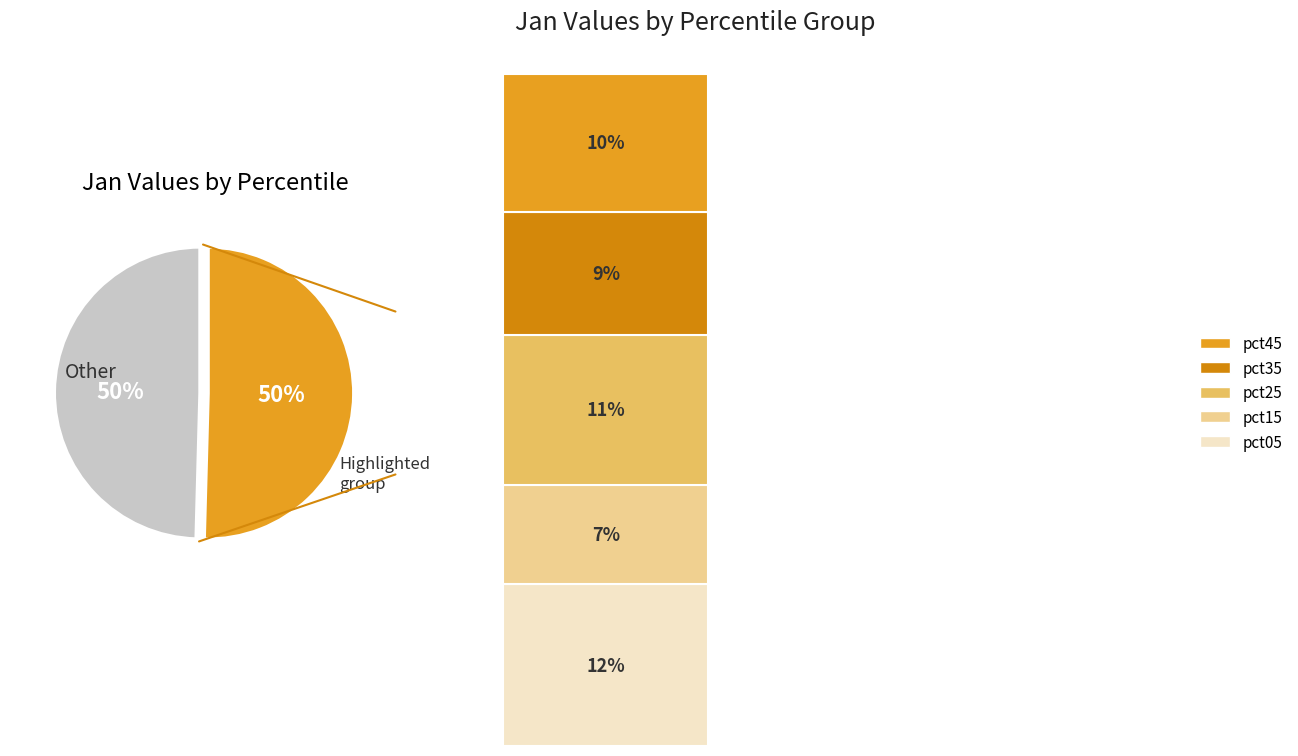

Which slice is the smallest?

pct15